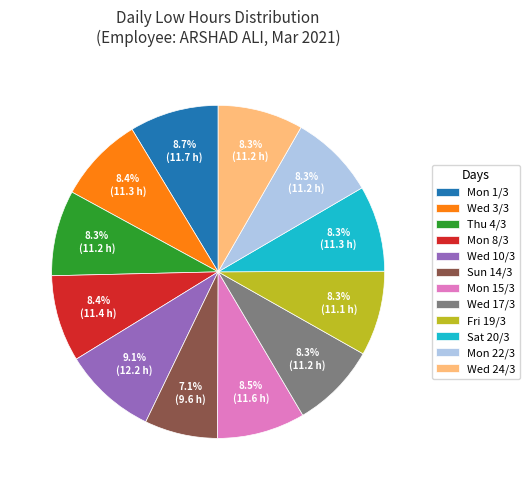

What is the ratio of the value at Mon 15/3 to the value at Sun 14/3?

1.2